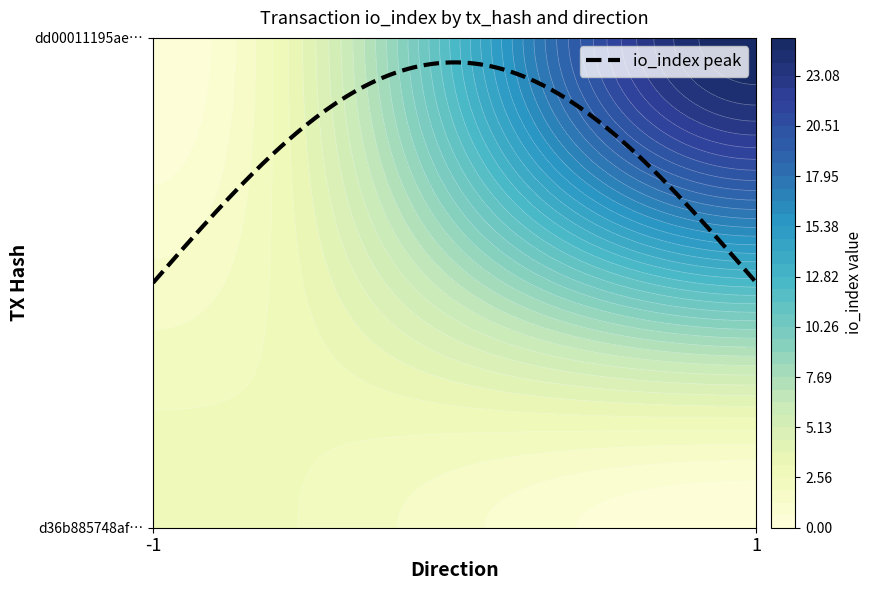

True or false: dd00011195aed550ed2e22bb7abe097a303987e has a value of 37 at io_index.

False